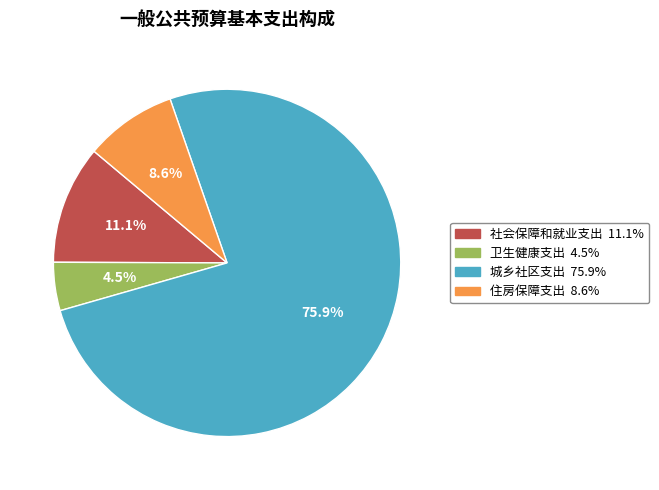

What is the ratio of the value at 住房保障支出 to the value at 卫生健康支出?

1.9